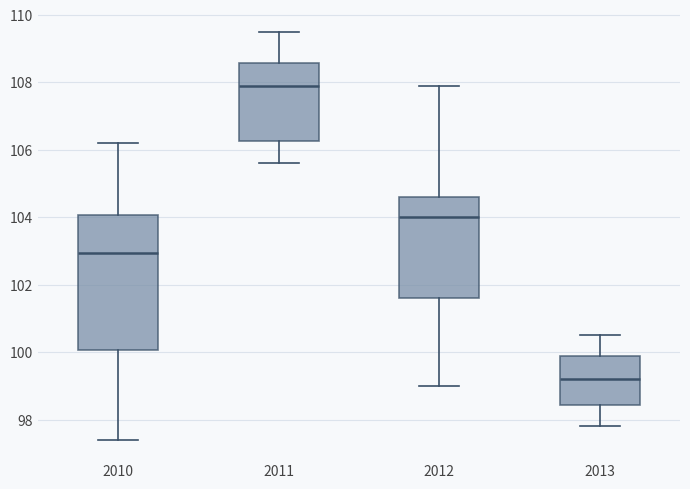

Reading left to right, read every box against the y-axis: the position of its median line, the range the box covers, and the ends of its whiskers. The values are not printed on the chart, so give them approximately, as read against the axis.

2010: median 103.0, box 100.0 to 104.0, whiskers 97.4 to 106.2
2011: median 108.0, box 106.2 to 108.6, whiskers 105.6 to 109.6
2012: median 104.0, box 101.6 to 104.6, whiskers 99.0 to 108.0
2013: median 99.2, box 98.4 to 99.8, whiskers 97.8 to 100.6